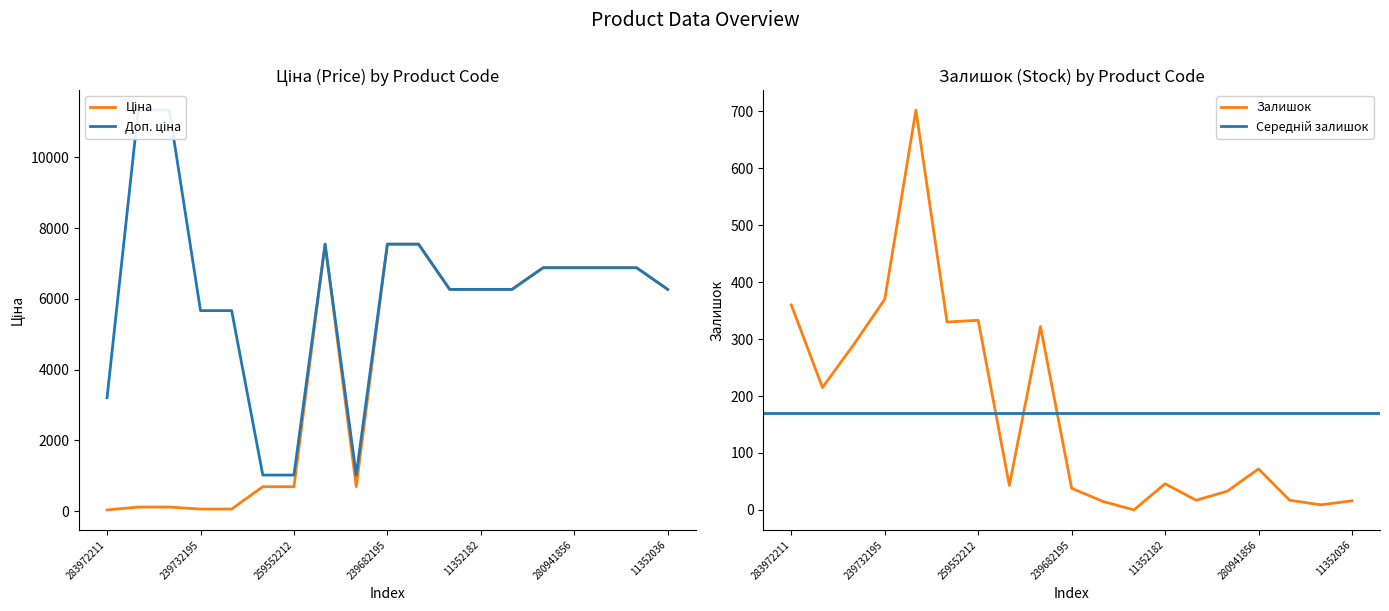

At which label does Залишок first exceed 46?

283972211